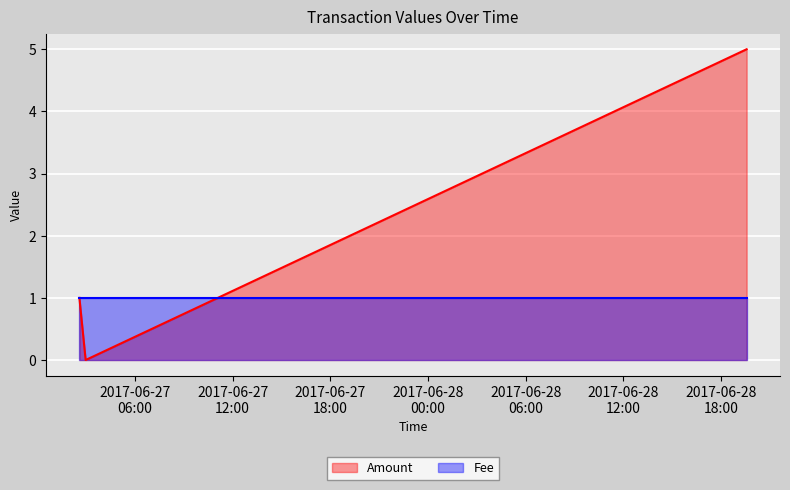

Reading right to left, extract all data points from this chart.

Amount: 2017-06-27 02:35:12=1	2017-06-27 02:58:16=0	2017-06-28 19:34:36=5
Fee: 2017-06-27 02:35:12=1	2017-06-27 02:58:16=1	2017-06-28 19:34:36=1